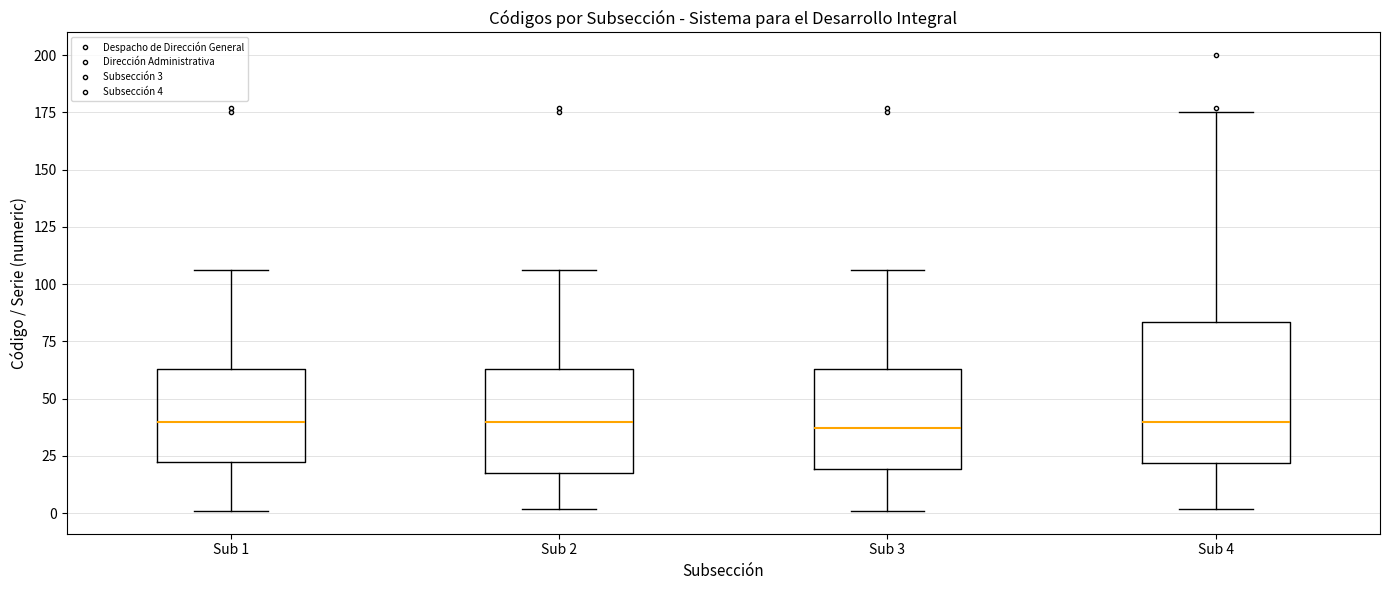

Reading left to right, transcribe this box plot: for each box, give where its median line is, the range the box spans, and where its two whiskers end, as read against the y-axis. The values are not printed on the chart, so give them approximately, as read against the axis.

Sub 1: median 40, box 20 to 65, whiskers 0 to 105
Sub 2: median 40, box 20 to 65, whiskers 0 to 105
Sub 3: median 35, box 20 to 65, whiskers 0 to 105
Sub 4: median 40, box 20 to 85, whiskers 0 to 175